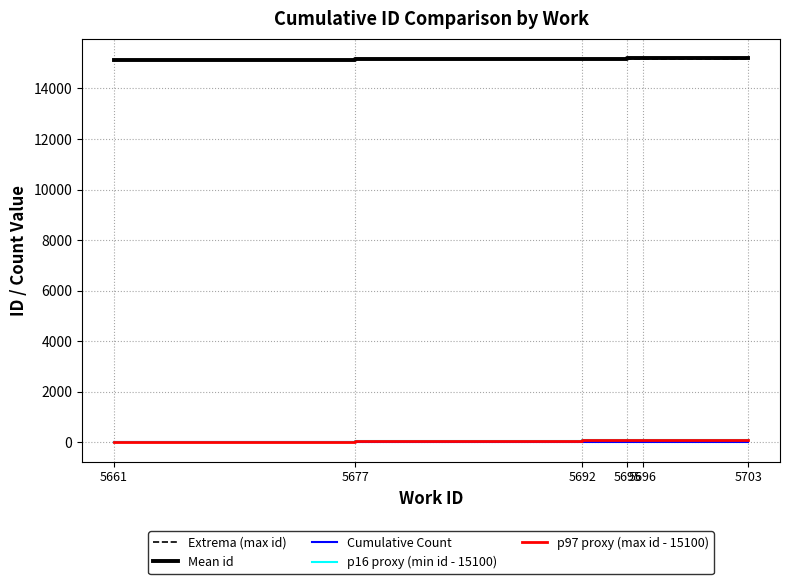

How many data points does each series have?

6